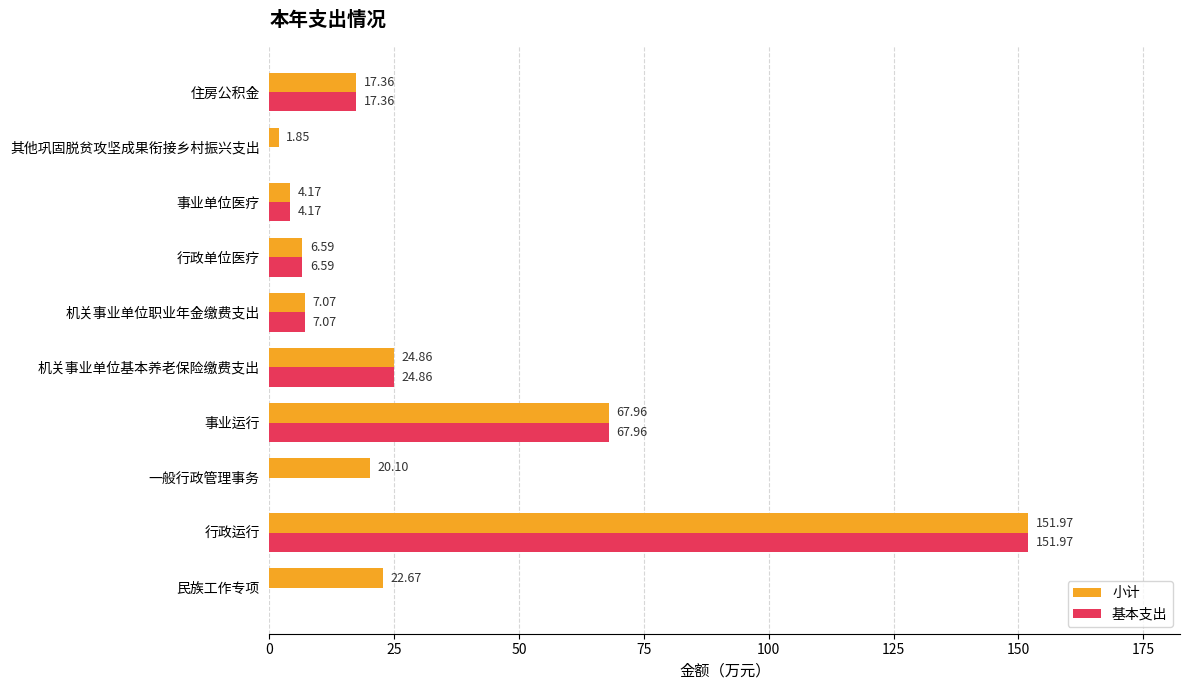

Which category has the highest value in the 基本支出 series?

行政运行